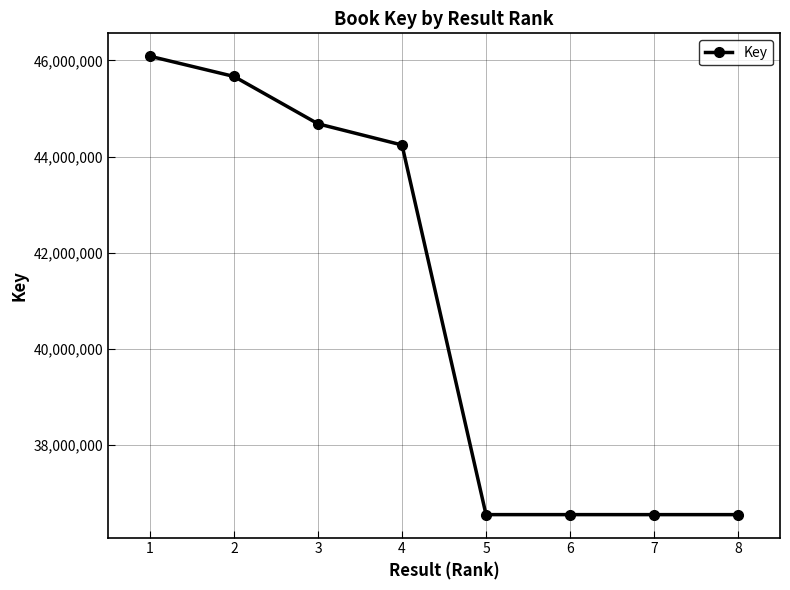

What is the difference between the second highest and second lowest values?

9116492